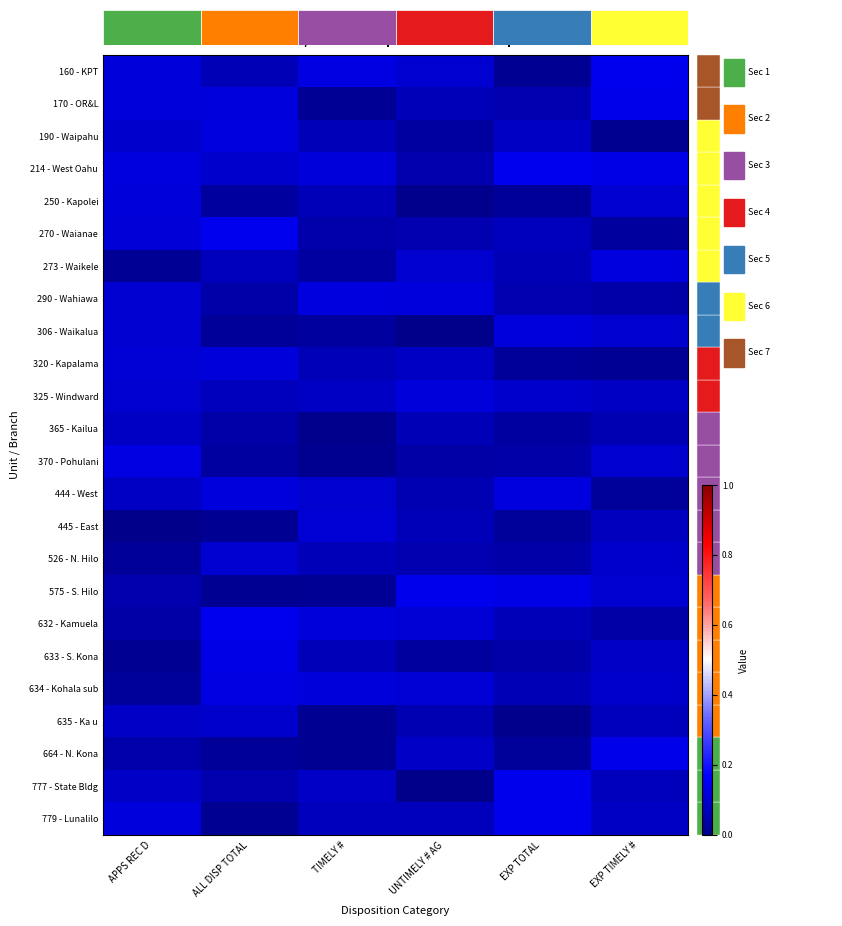

Between UNTIMELY # AG and EXP TOTAL, which is larger?

UNTIMELY # AG